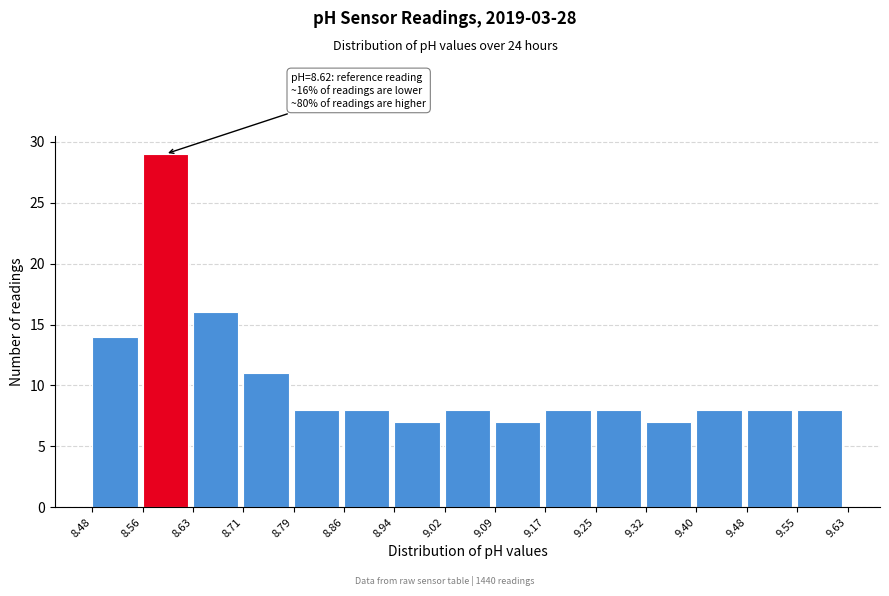

Which range on the x-axis has the tallest bar?

8.56 to 8.63